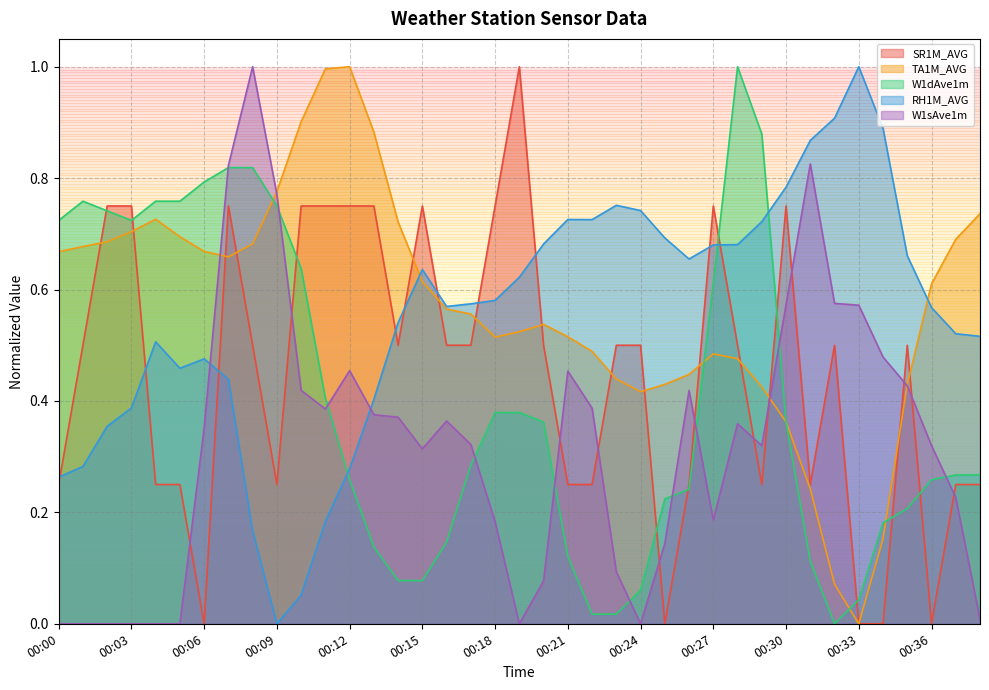

In RH1M_AVG, how many points are lower than both neighbors (excluding endpoints)?

5